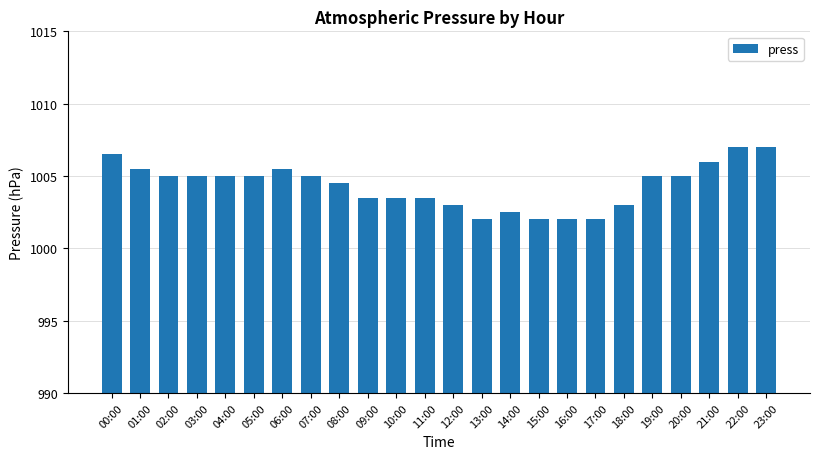

How many bars are there in total?

24